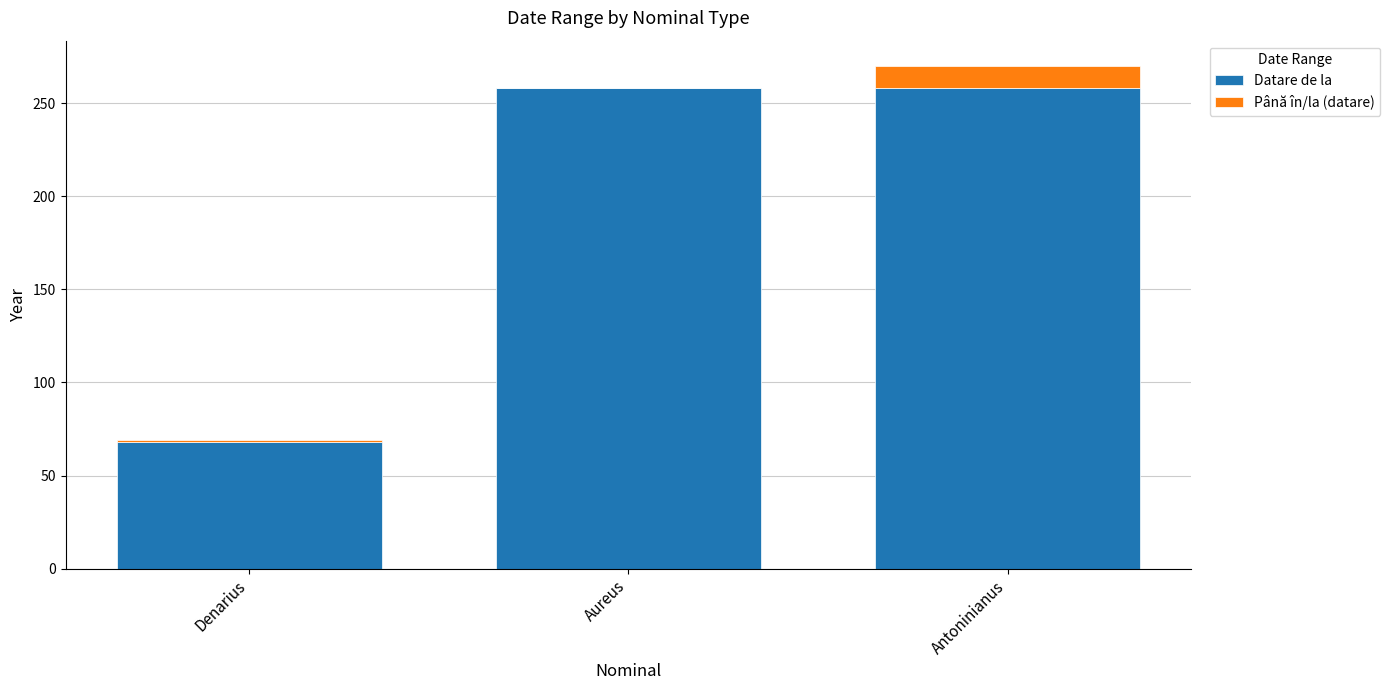

What is the total value across all series at Denarius?

69